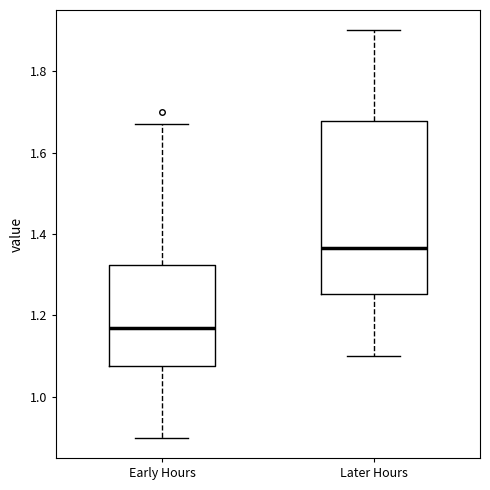

Which box's median line is the lowest?

Early Hours